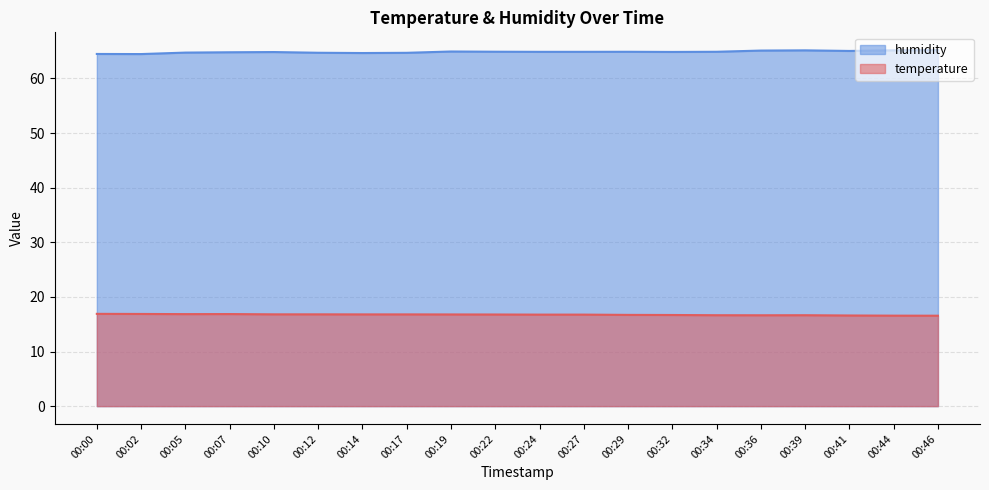

What is the smallest value displayed?

16.6